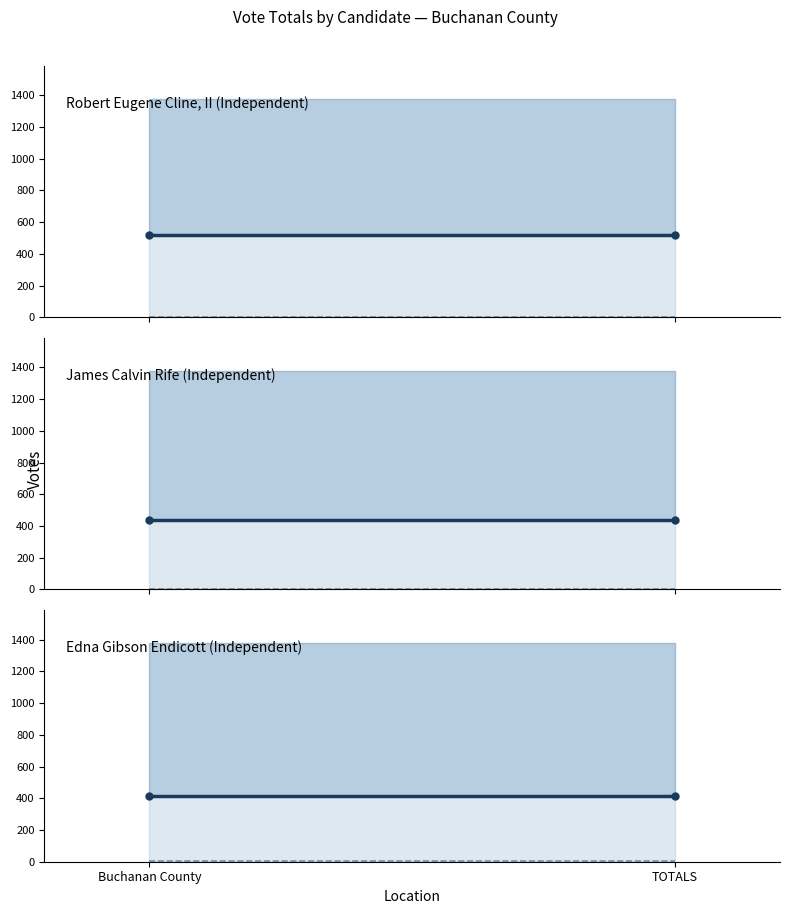

At which category does the chart reach its peak across all series?

Buchanan County